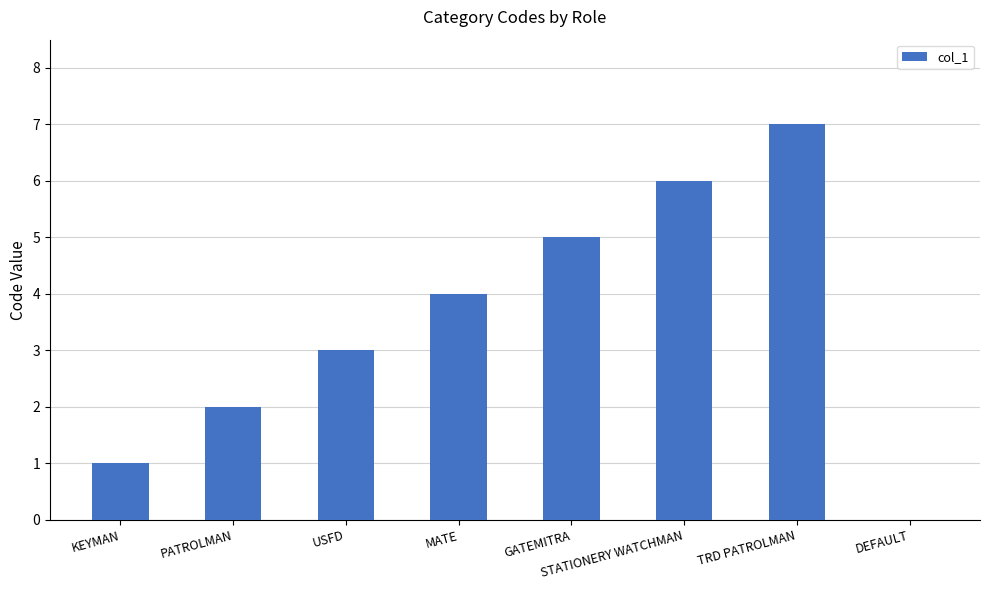

What is the greatest value displayed?

7